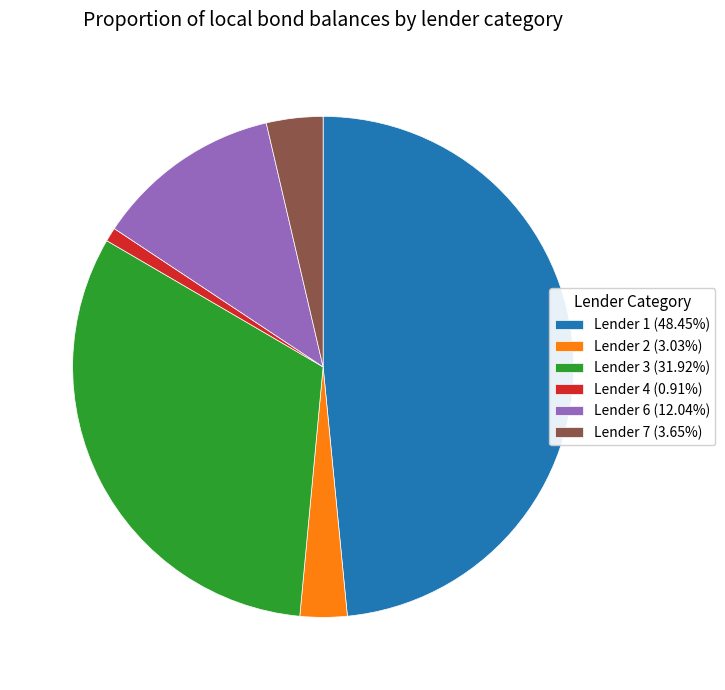

Approximately how many times larger is the value at Lender 6 (12.04%) compared to Lender 4 (0.91%)?

13.3